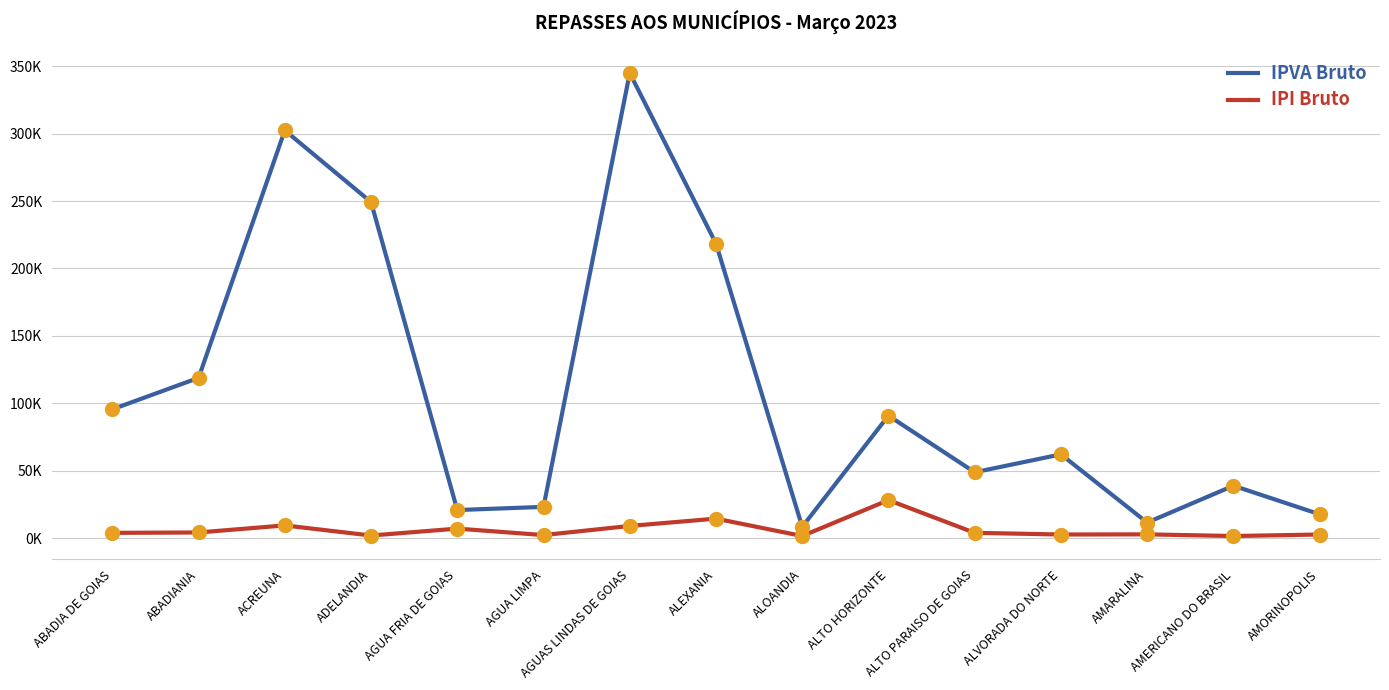

What are all the series names shown in the legend?

IPVA Bruto, IPI Bruto